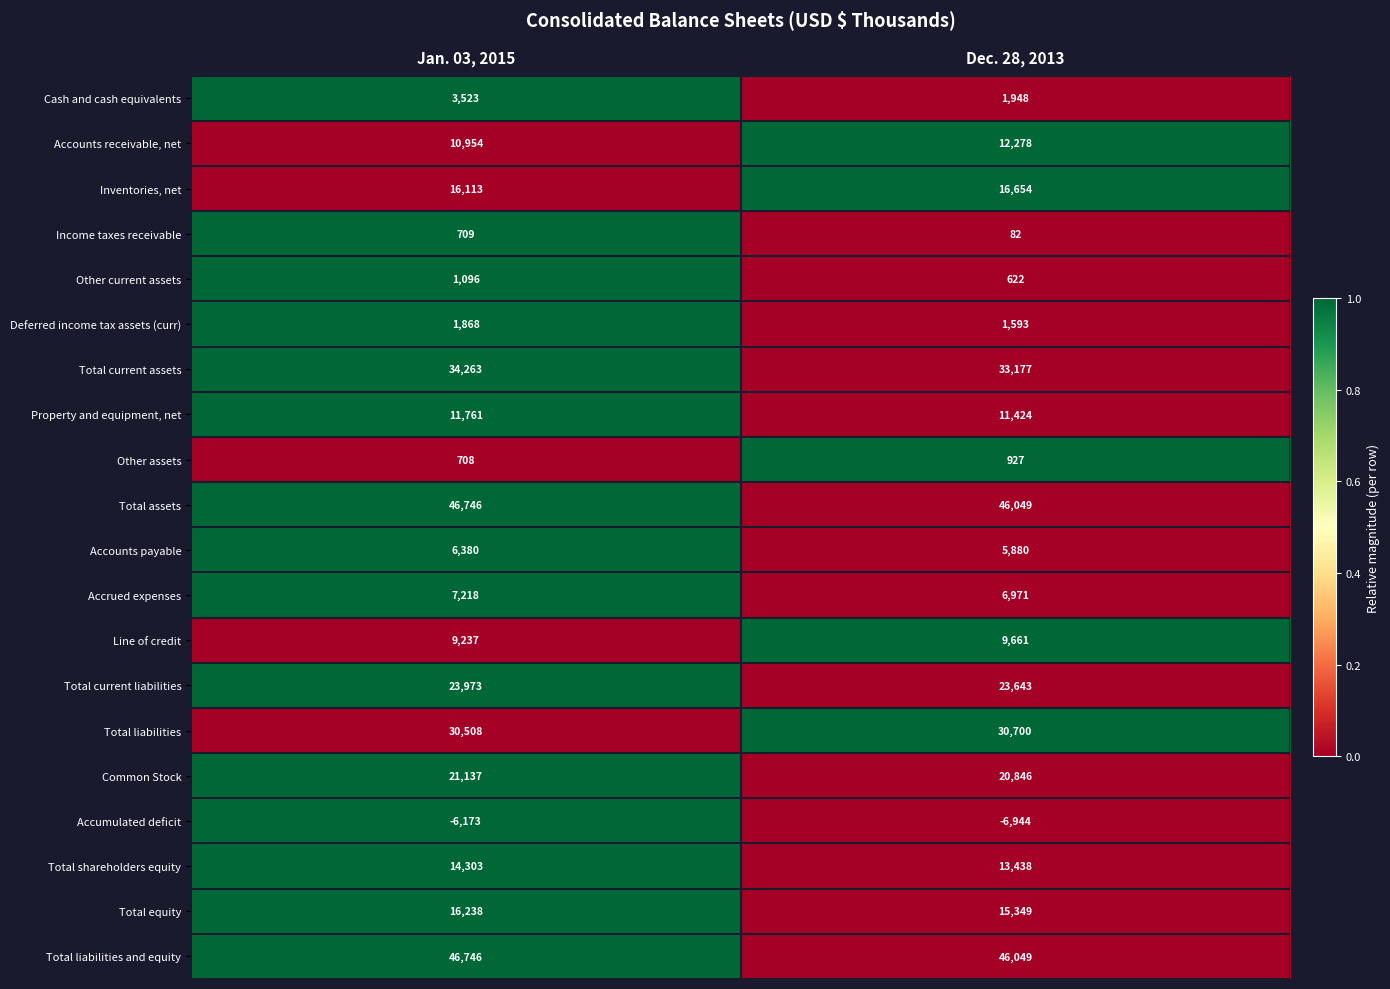

List the labels in order of Income taxes receivable value, largest first.

Jan. 03, 2015, Dec. 28, 2013